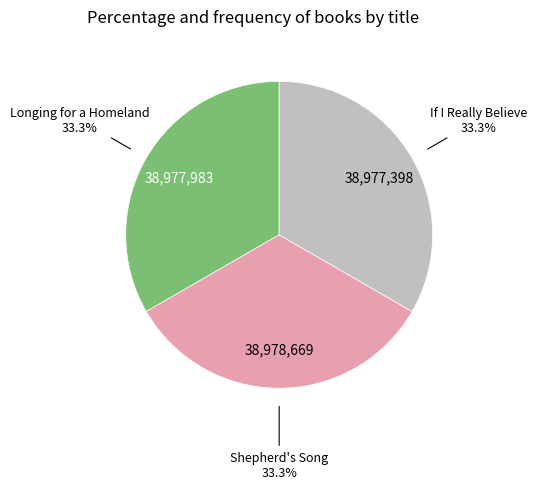

Is there any slice that represents more than half of the pie?

No